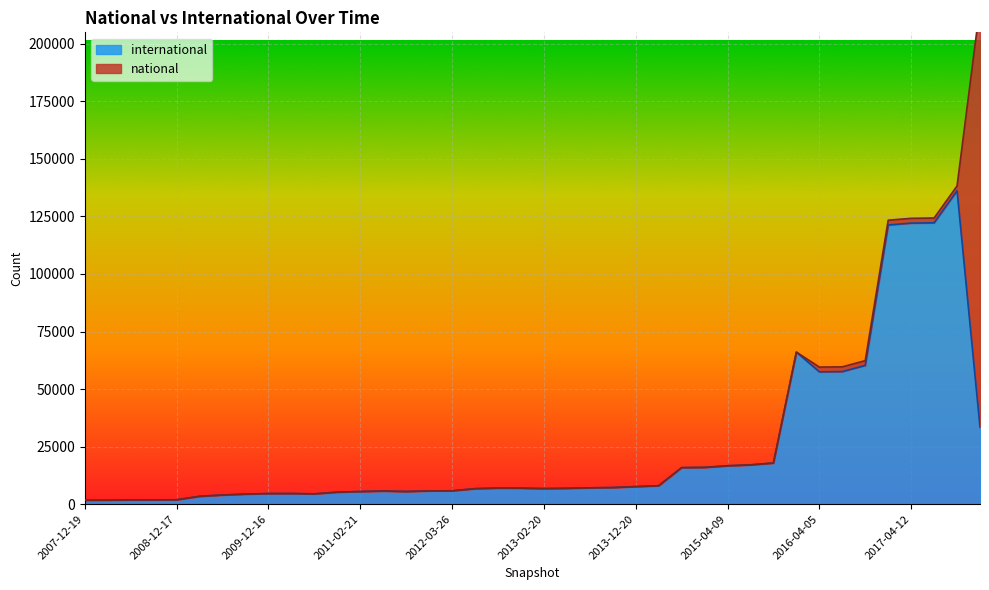

Approximately how many times larger is the value at 2014-03-28 compared to 2010-04-01?

1.7